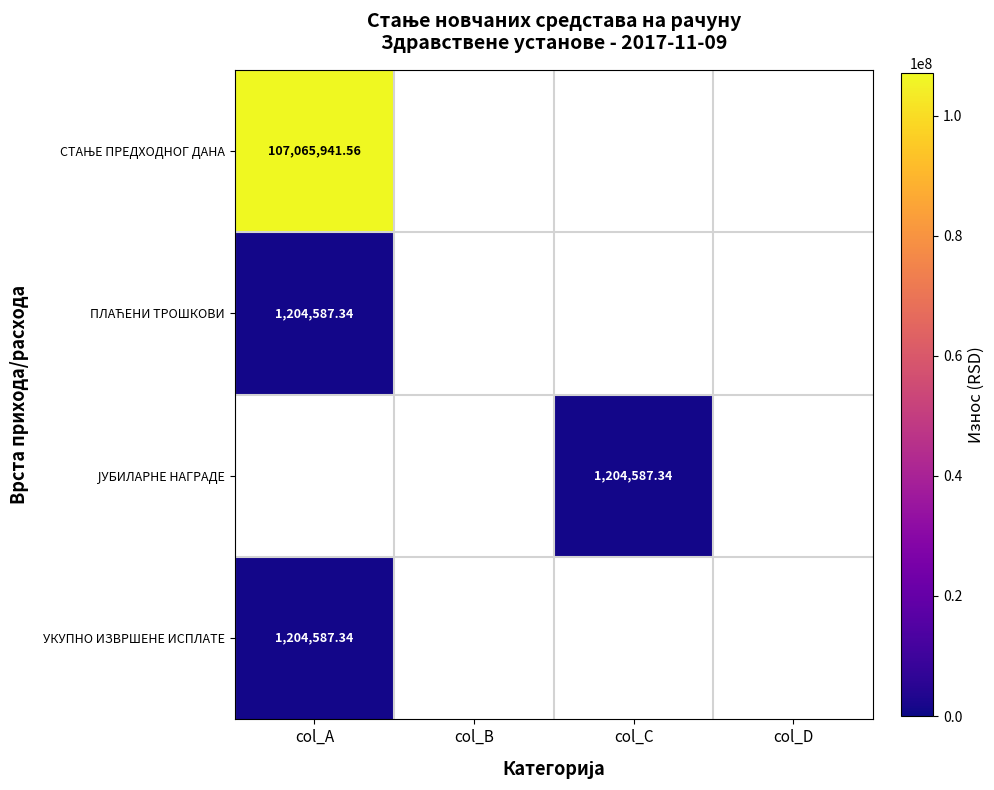

Rank the categories by ПЛАЋЕНИ ТРОШКОВИ value from highest to lowest.

col_A, col_B, col_C, col_D